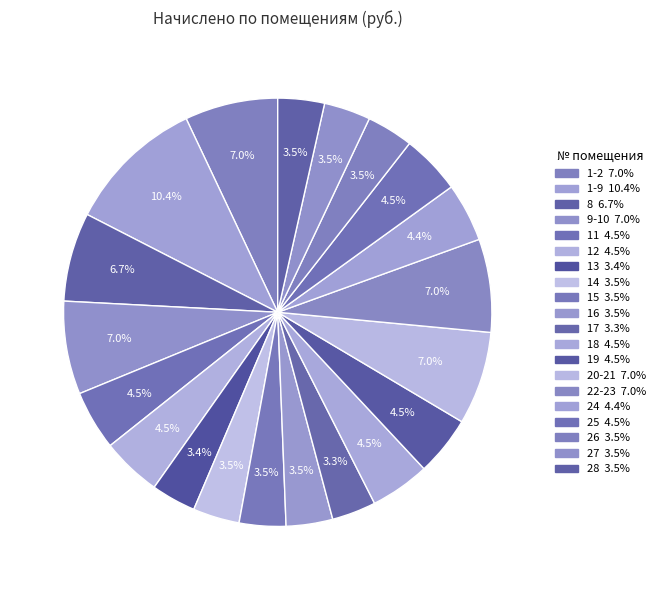

Approximately how many times larger is the value at 17 compared to 11?

0.7